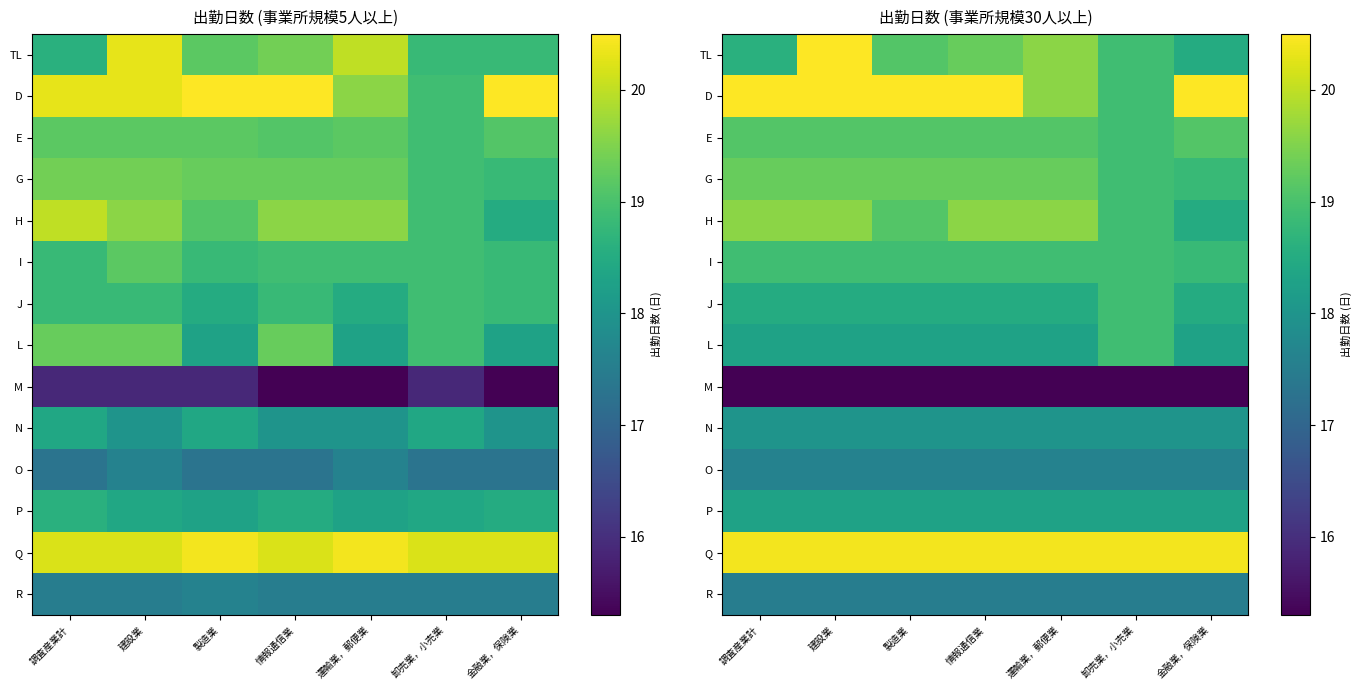

Between 調査産業計 and 情報通信業, which is larger?

情報通信業